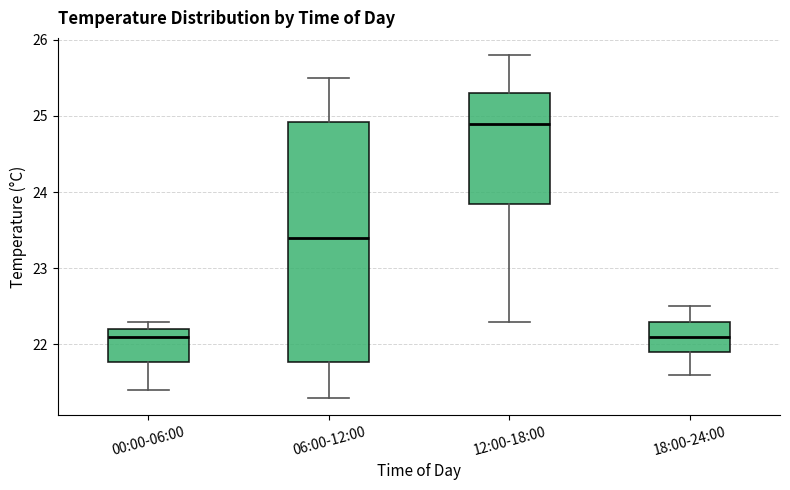

Which box's median line is the highest?

12:00-18:00